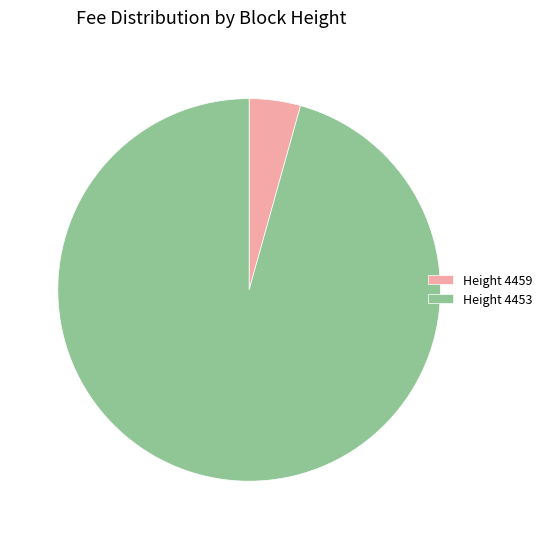

Count the number of slices in the pie.

2